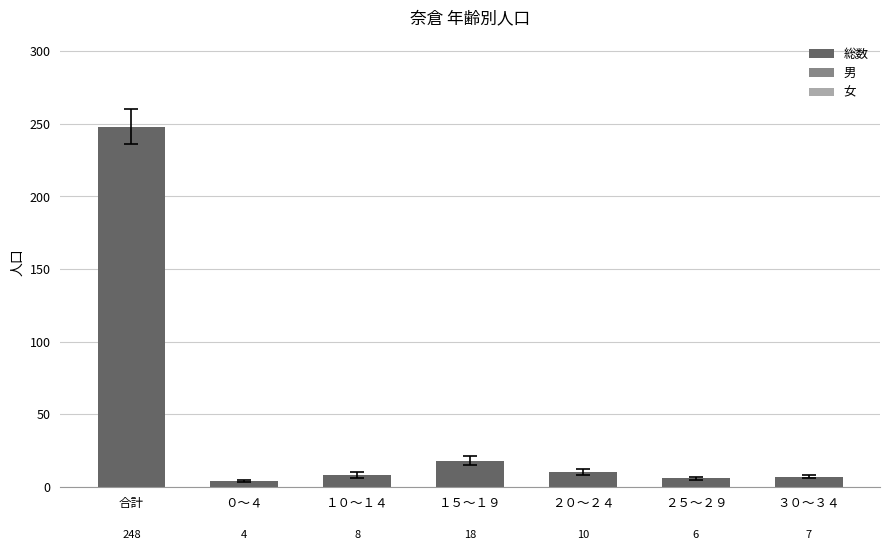

The chart shows a value of 328 at 合計. True or false?

False